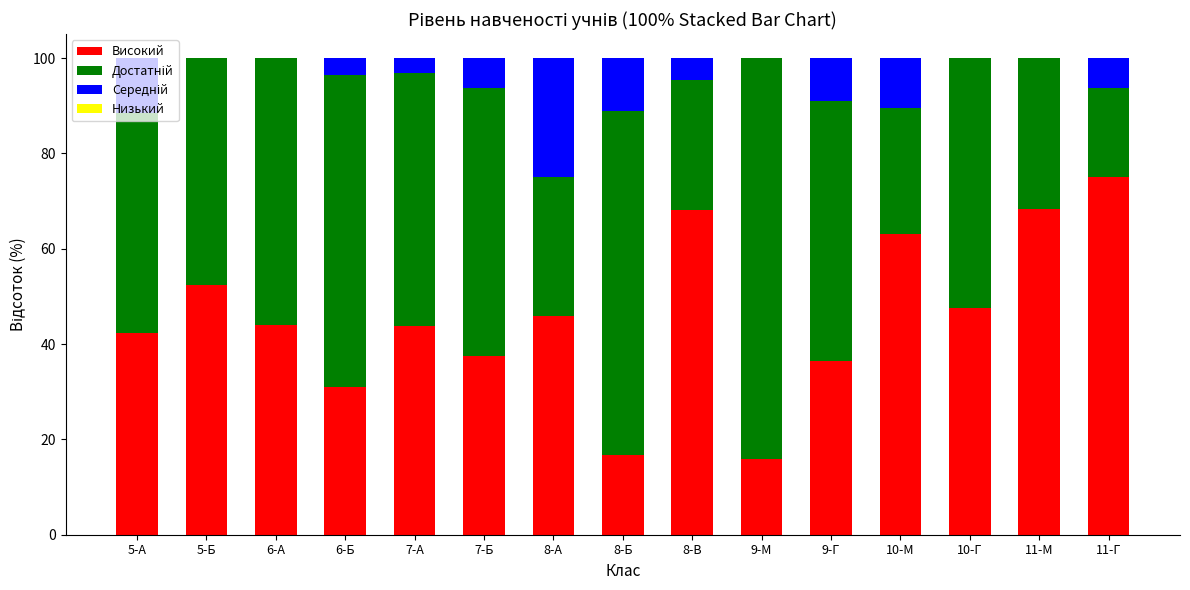

How many distinct data groups are displayed?

3